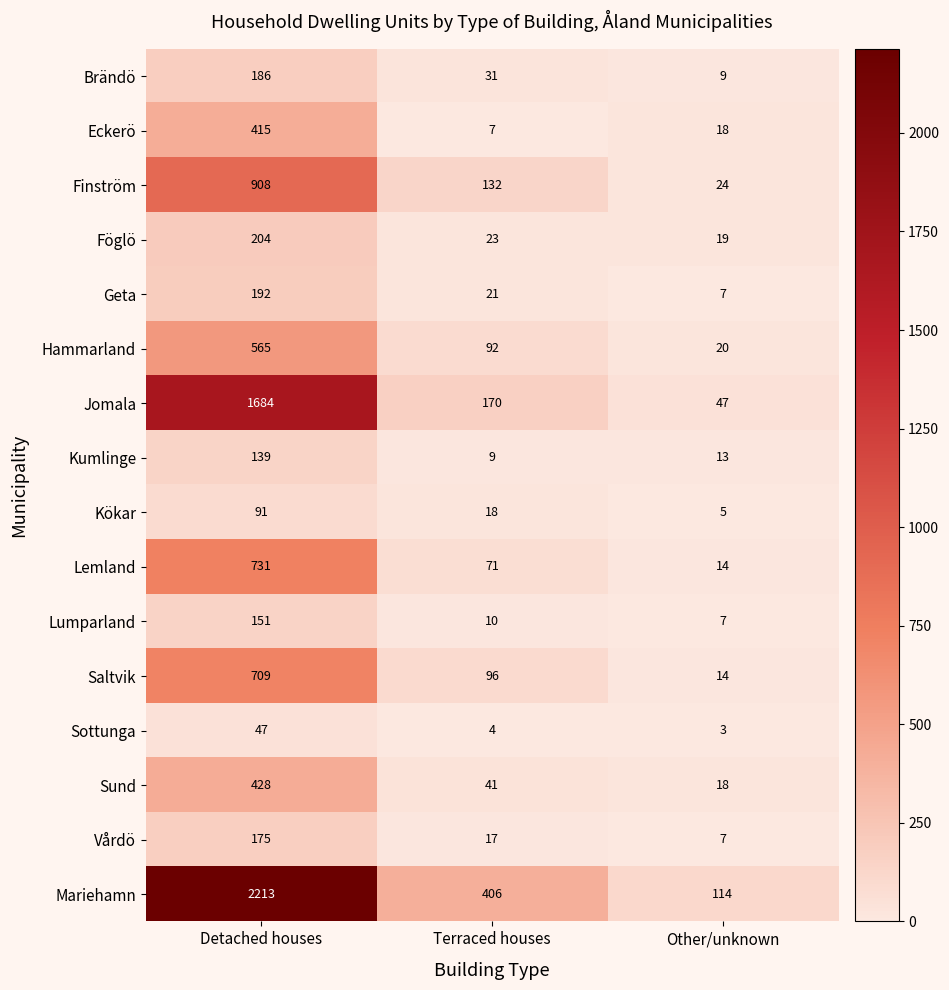

What is the minimum value for Lumparland?

7